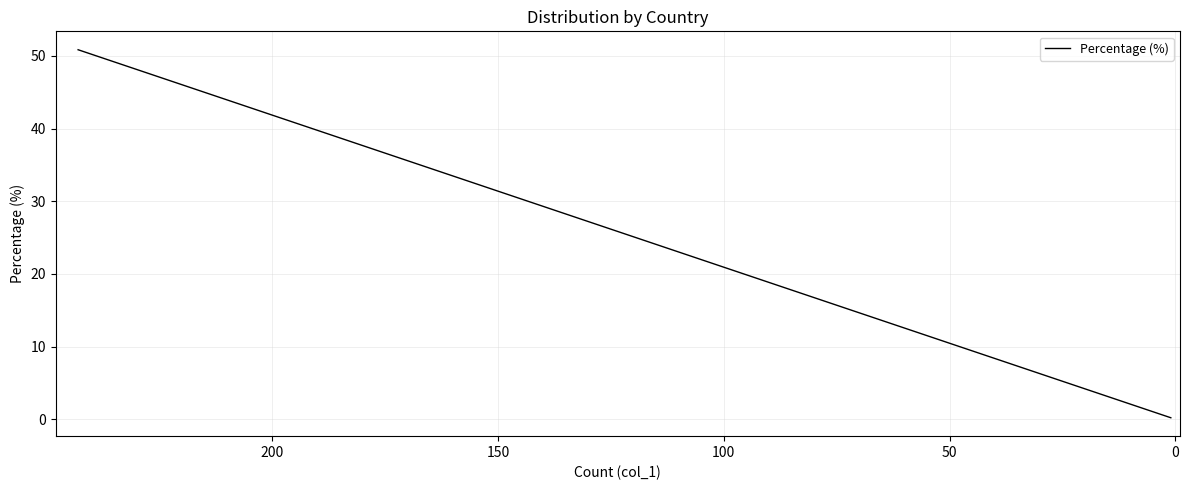

How many values exceed 1?

13